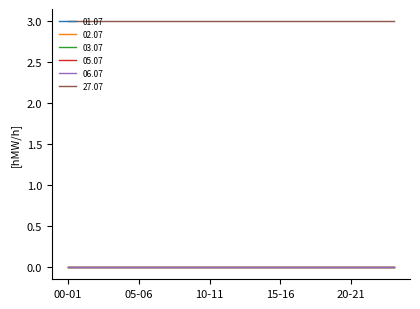

Reading right to left, what are all the values shown in this chart?

01.07: 23-24=0	22-23=0	21-22=0	20-21=0	19-20=0	18-19=0	17-18=0	16-17=0	15-16=0	14-15=0	13-14=0	12-13=0	11-12=0	10-11=0	09-10=0	08-09=0	07-08=0	06-07=0	05-06=0	04-05=0	03-04=0	02-03=0	01-02=0	00-01=0
02.07: 23-24=0	22-23=0	21-22=0	20-21=0	19-20=0	18-19=0	17-18=0	16-17=0	15-16=0	14-15=0	13-14=0	12-13=0	11-12=0	10-11=0	09-10=0	08-09=0	07-08=0	06-07=0	05-06=0	04-05=0	03-04=0	02-03=0	01-02=0	00-01=0
03.07: 23-24=0	22-23=0	21-22=0	20-21=0	19-20=0	18-19=0	17-18=0	16-17=0	15-16=0	14-15=0	13-14=0	12-13=0	11-12=0	10-11=0	09-10=0	08-09=0	07-08=0	06-07=0	05-06=0	04-05=0	03-04=0	02-03=0	01-02=0	00-01=0
05.07: 23-24=0	22-23=0	21-22=0	20-21=0	19-20=0	18-19=0	17-18=0	16-17=0	15-16=0	14-15=0	13-14=0	12-13=0	11-12=0	10-11=0	09-10=0	08-09=0	07-08=0	06-07=0	05-06=0	04-05=0	03-04=0	02-03=0	01-02=0	00-01=0
06.07: 23-24=0	22-23=0	21-22=0	20-21=0	19-20=0	18-19=0	17-18=0	16-17=0	15-16=0	14-15=0	13-14=0	12-13=0	11-12=0	10-11=0	09-10=0	08-09=0	07-08=0	06-07=0	05-06=0	04-05=0	03-04=0	02-03=0	01-02=0	00-01=0
27.07: 23-24=3	22-23=3	21-22=3	20-21=3	19-20=3	18-19=3	17-18=3	16-17=3	15-16=3	14-15=3	13-14=3	12-13=3	11-12=3	10-11=3	09-10=3	08-09=3	07-08=3	06-07=3	05-06=3	04-05=3	03-04=3	02-03=3	01-02=3	00-01=3